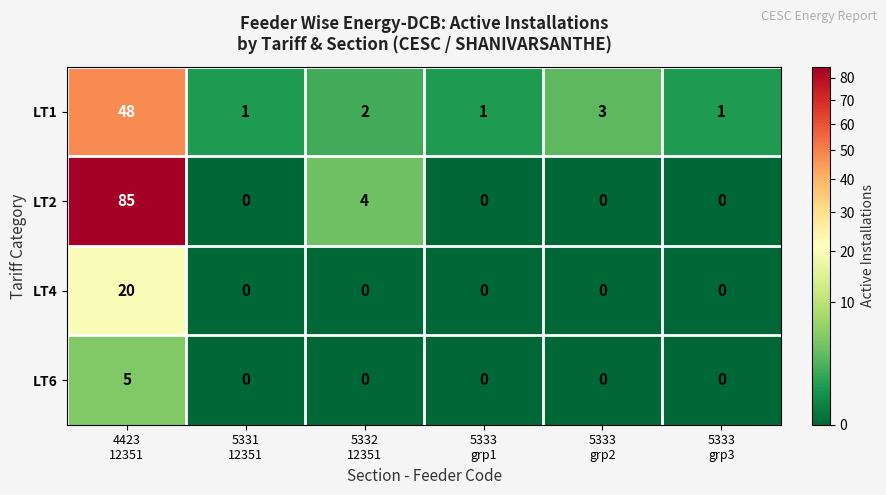

Reading right to left, list all the values displayed in this chart.

LT1: 1	3	1	2	1	48
LT2: 0	0	0	4	0	85
LT4: 0	0	0	0	0	20
LT6: 0	0	0	0	0	5